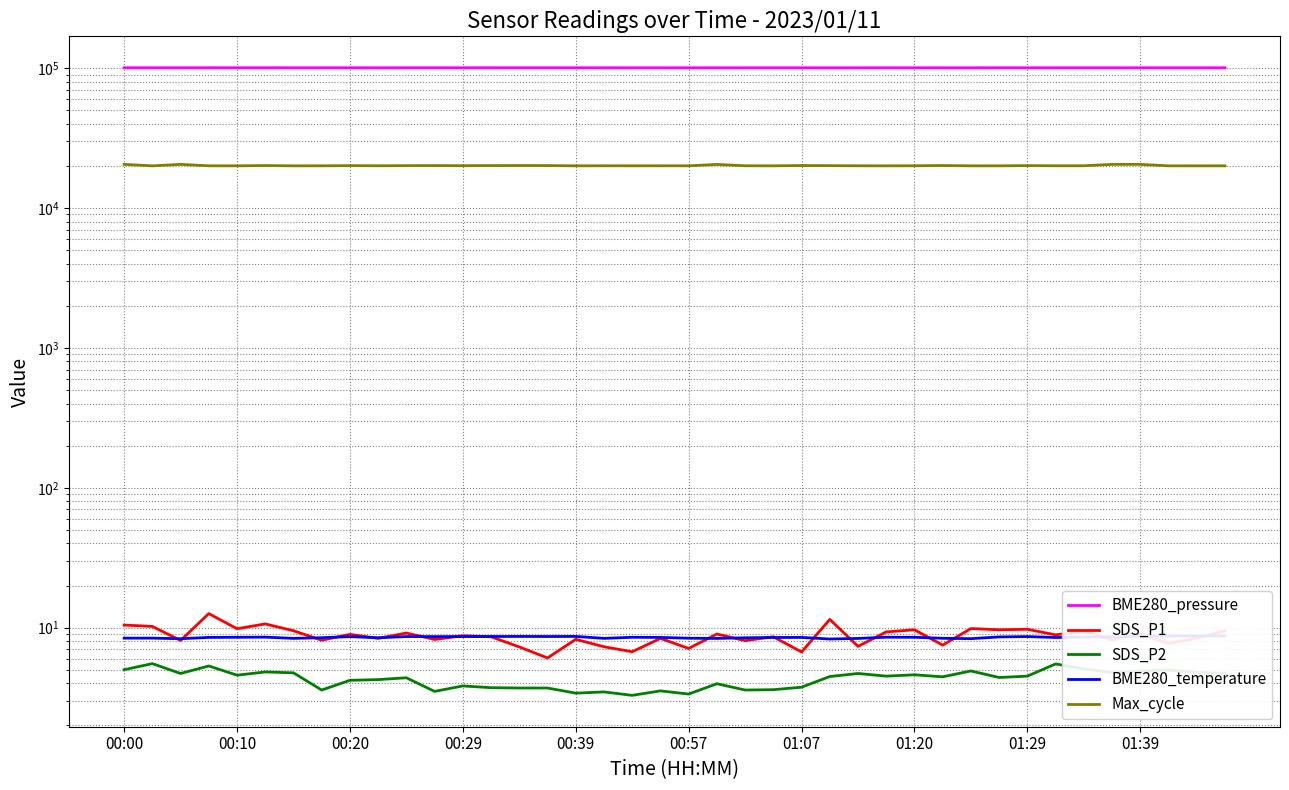

Where is BME280_pressure nearest to the value 100658?

38